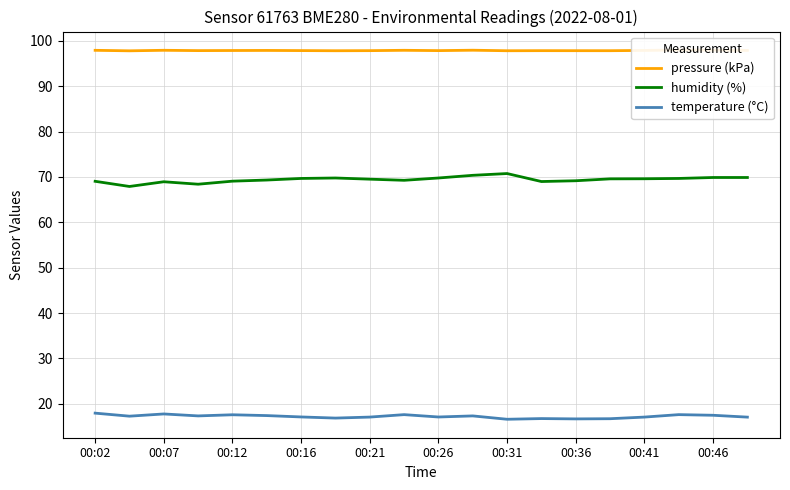

True or false: pressure (kPa) and humidity (%) intersect in this chart.

False